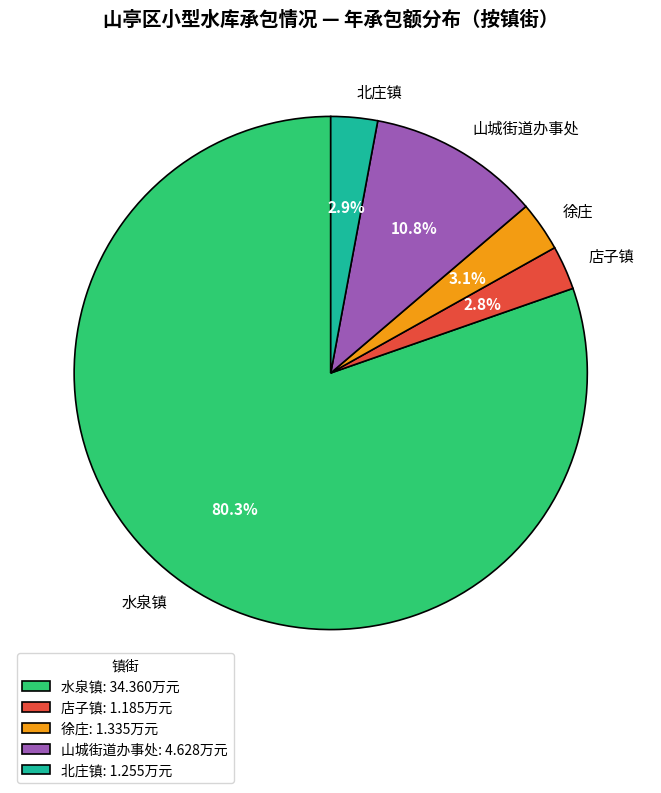

What is the largest slice in the pie chart?

水泉镇